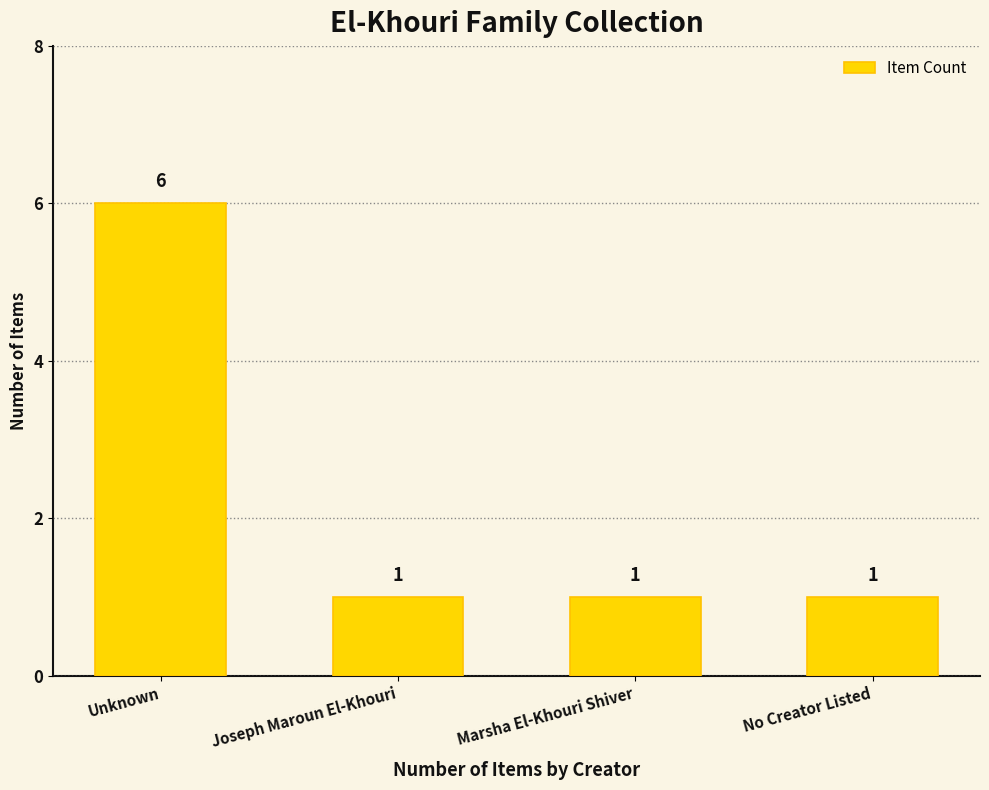

How many categories are shown in the chart?

4